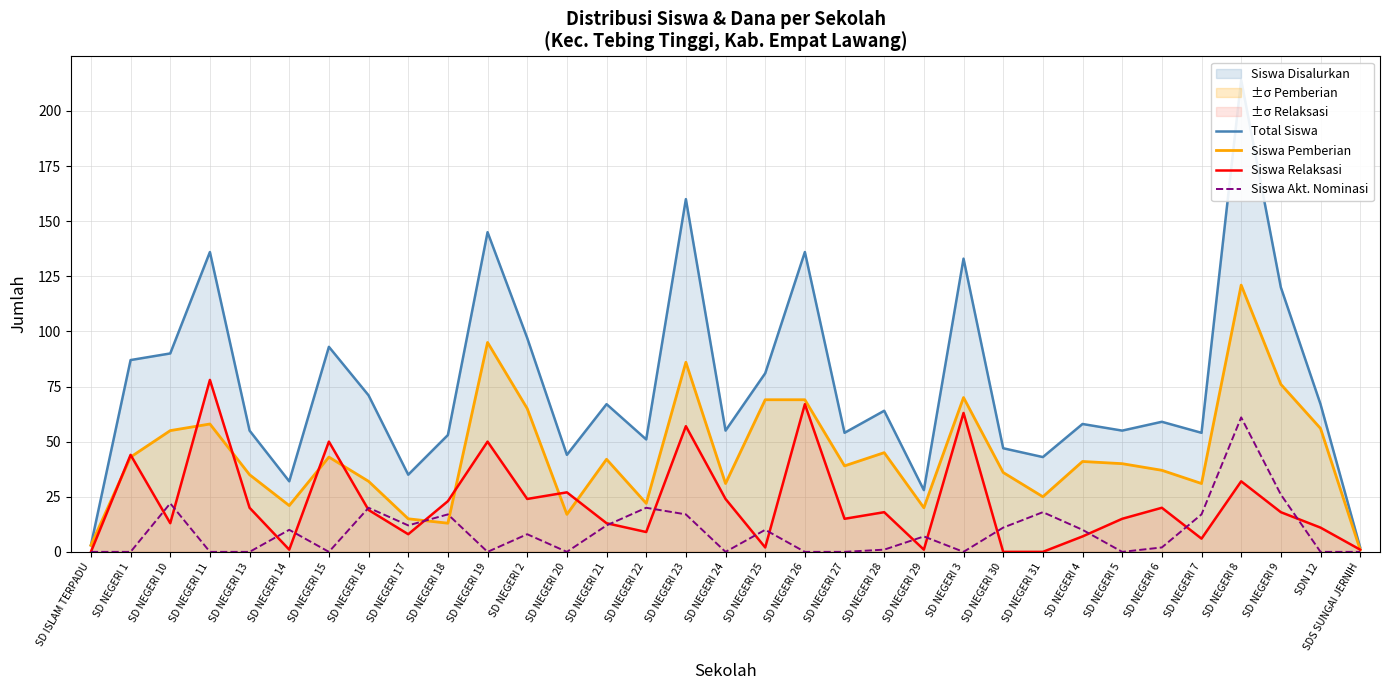

What is the highest value of the Siswa Pemberian series?

121